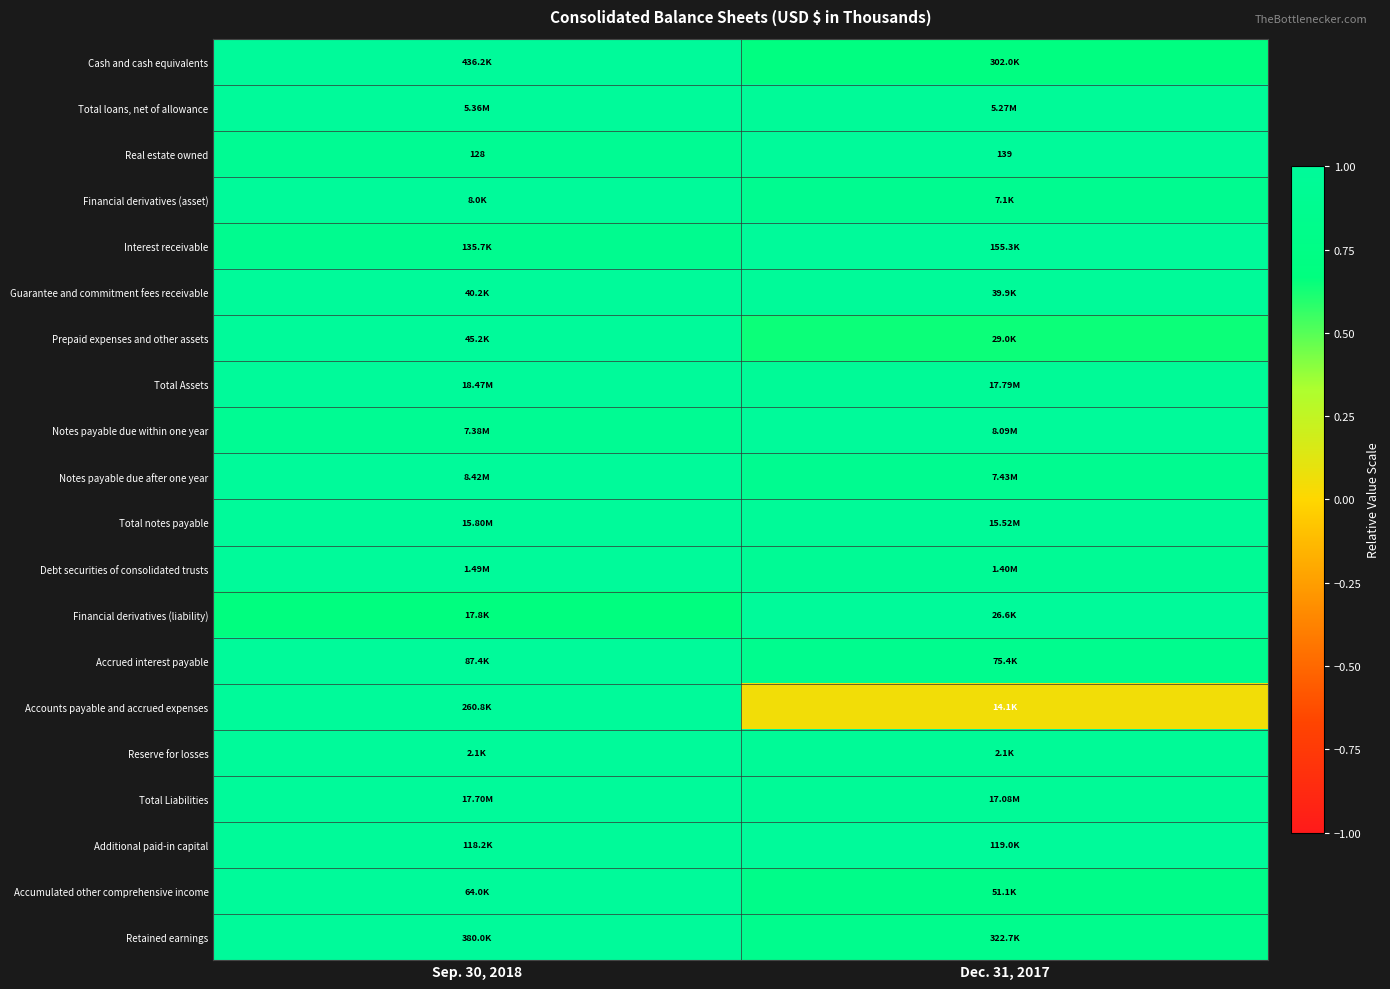

Between Sep. 30, 2018 and Dec. 31, 2017, which series saw the biggest shift?

Accounts payable and accrued expenses